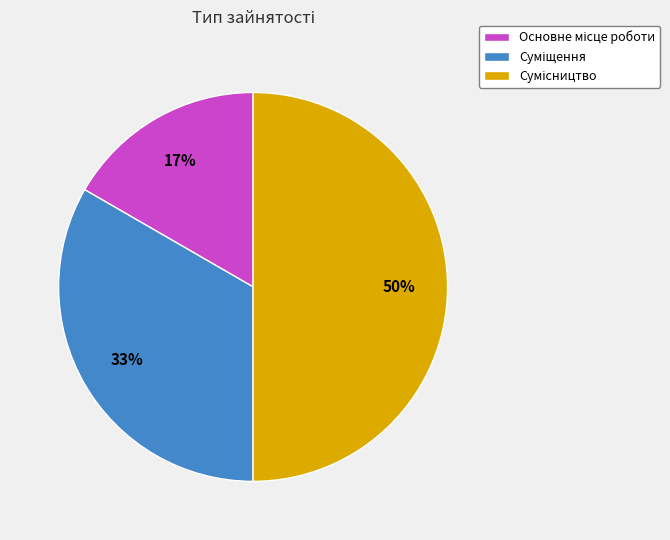

To the nearest percent, what is the difference between the largest and smallest slice percentages?

33%